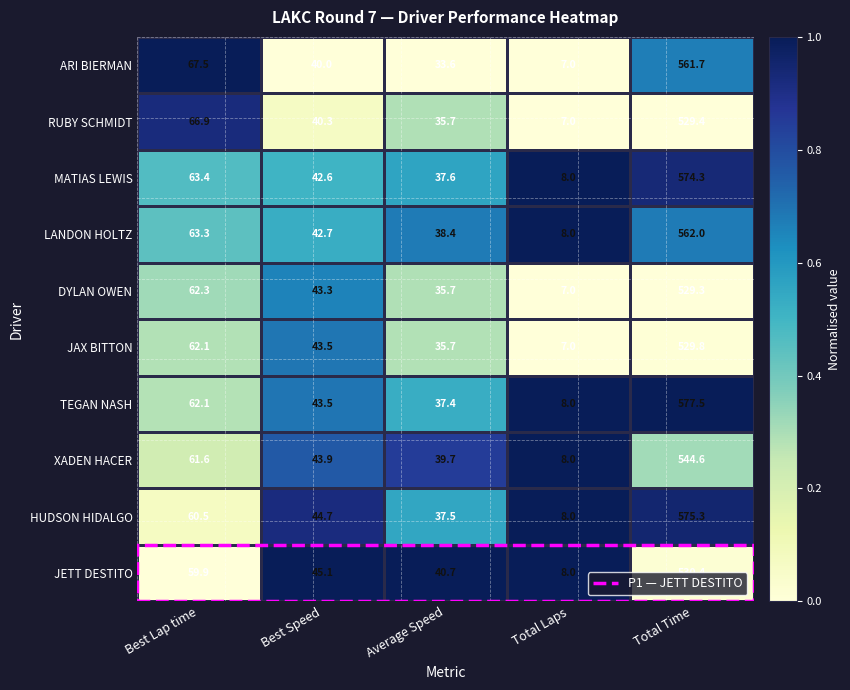

Which series has the largest range (max minus min)?

TEGAN NASH